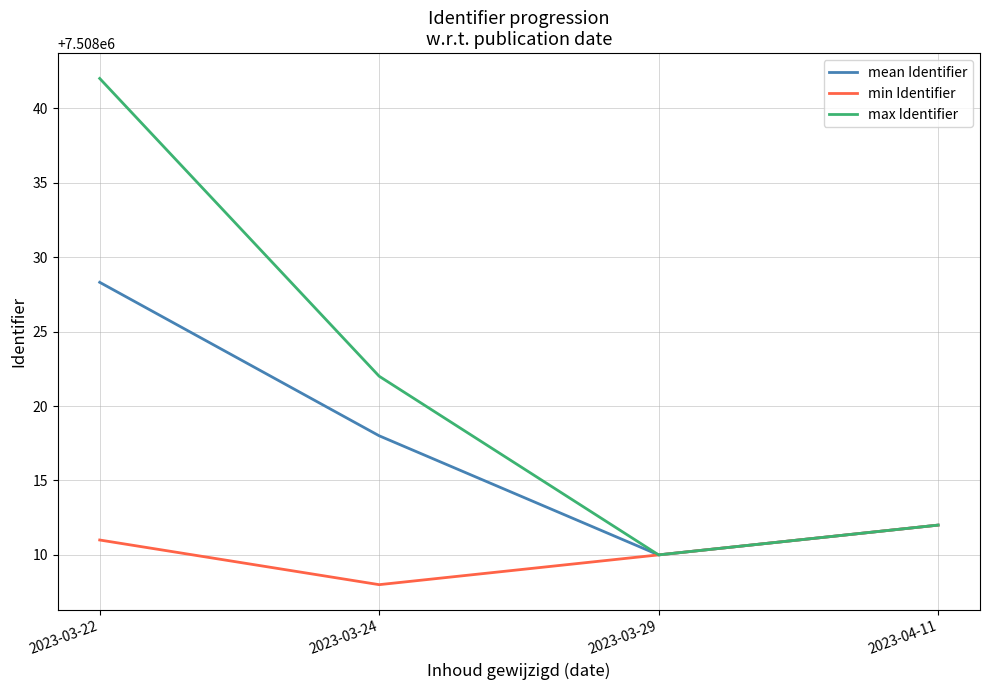

What is the difference between the mean Identifier values at 2023-03-24 and 2023-03-22?

10.3